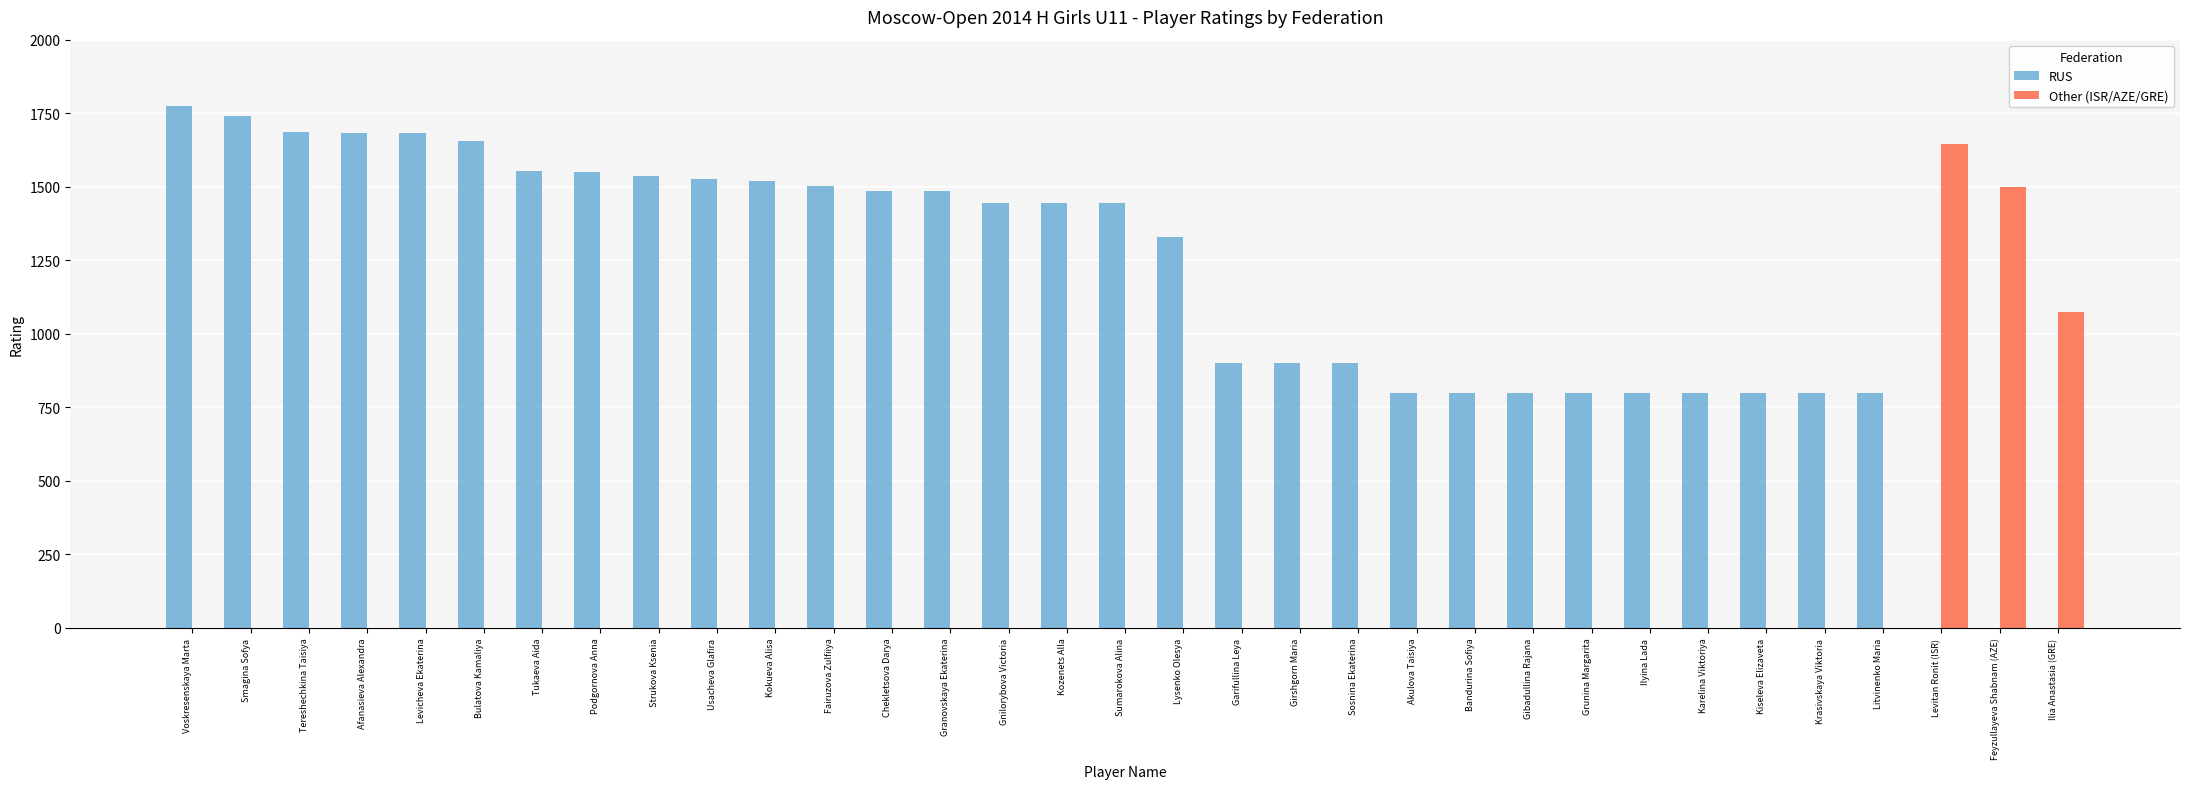

Where is Other (ISR/AZE/GRE) nearest to the value 822?

Ilia Anastasia (GRE)